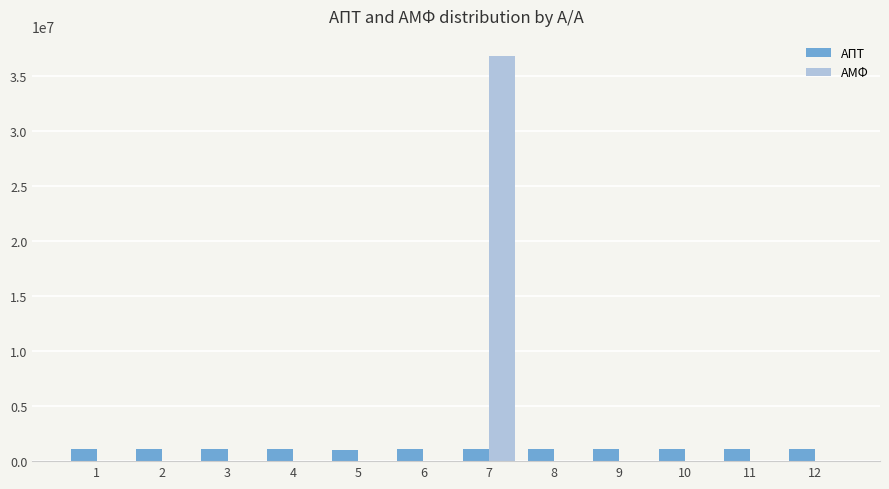

Is the value of ΑΠΤ at 4 greater than the value of ΑΜΦ at 4?

Yes